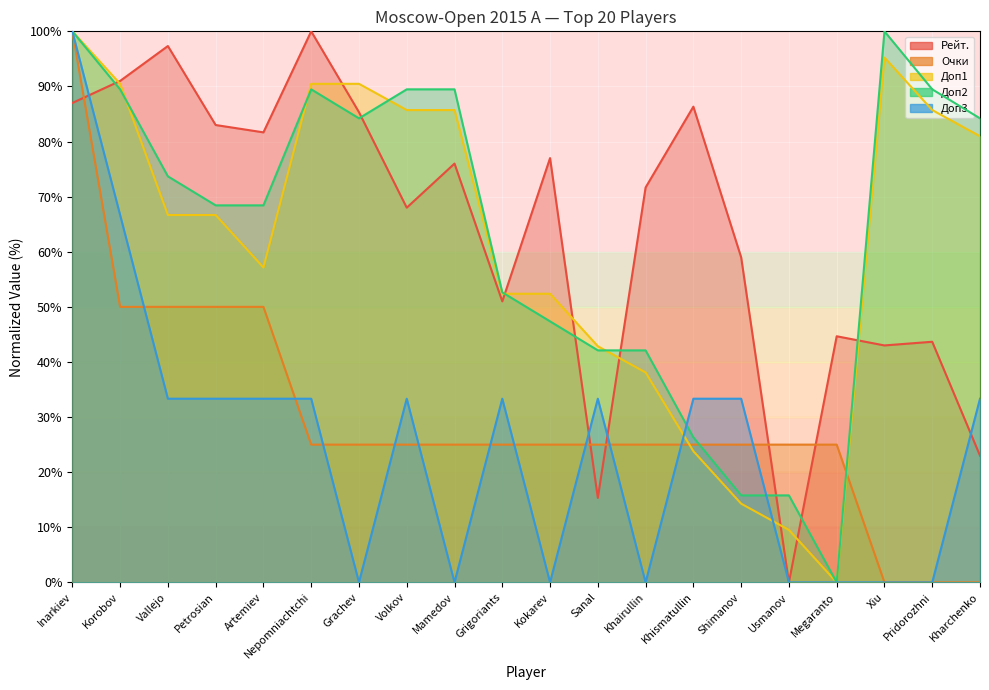

What is the maximum value shown in the chart?

100.0